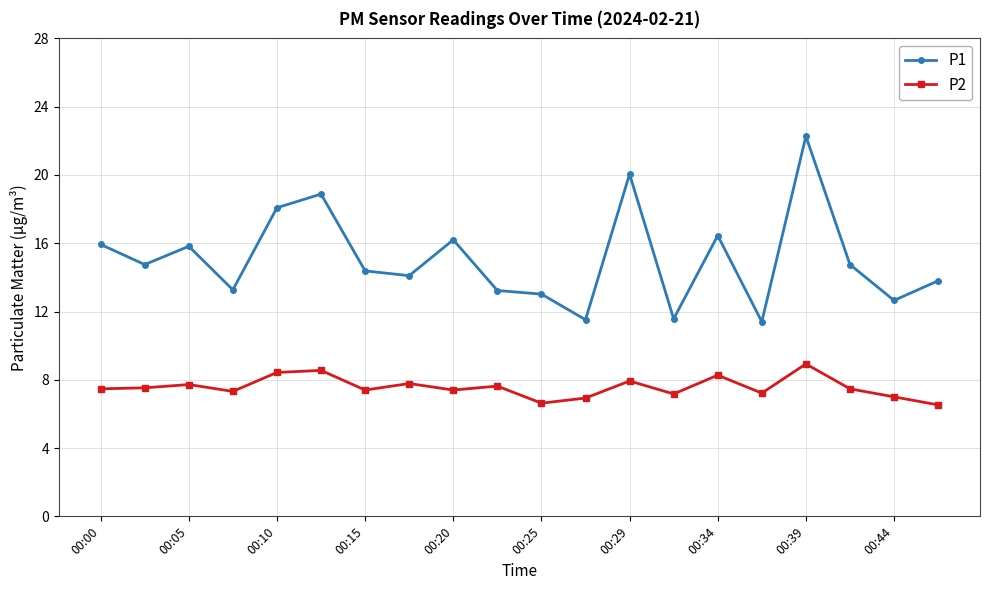

What is the value of the P1 point at the 1st from the left?

15.9